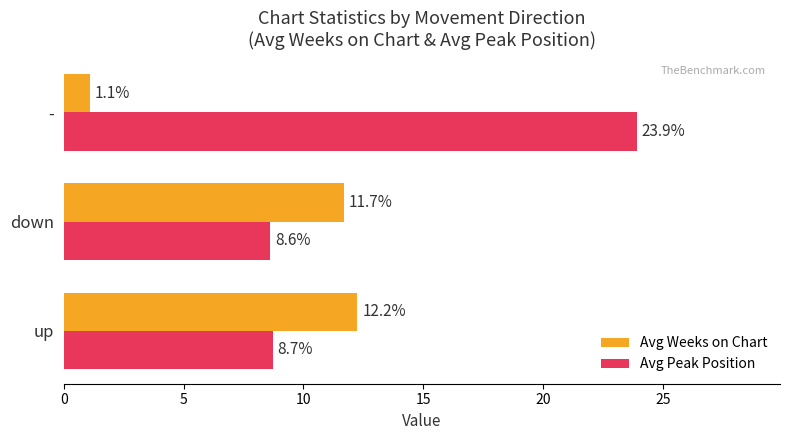

What is the sum of all Avg Peak Position values?

41.2